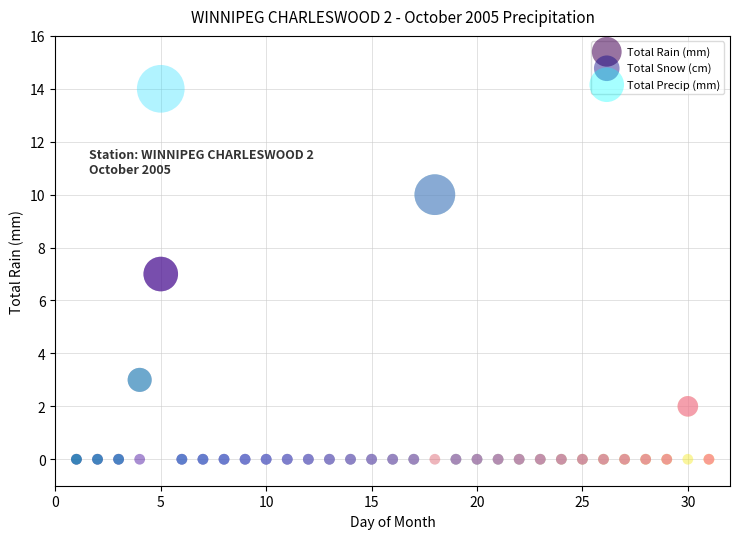

Which series contains the highest Y value?

Total Precip (mm)